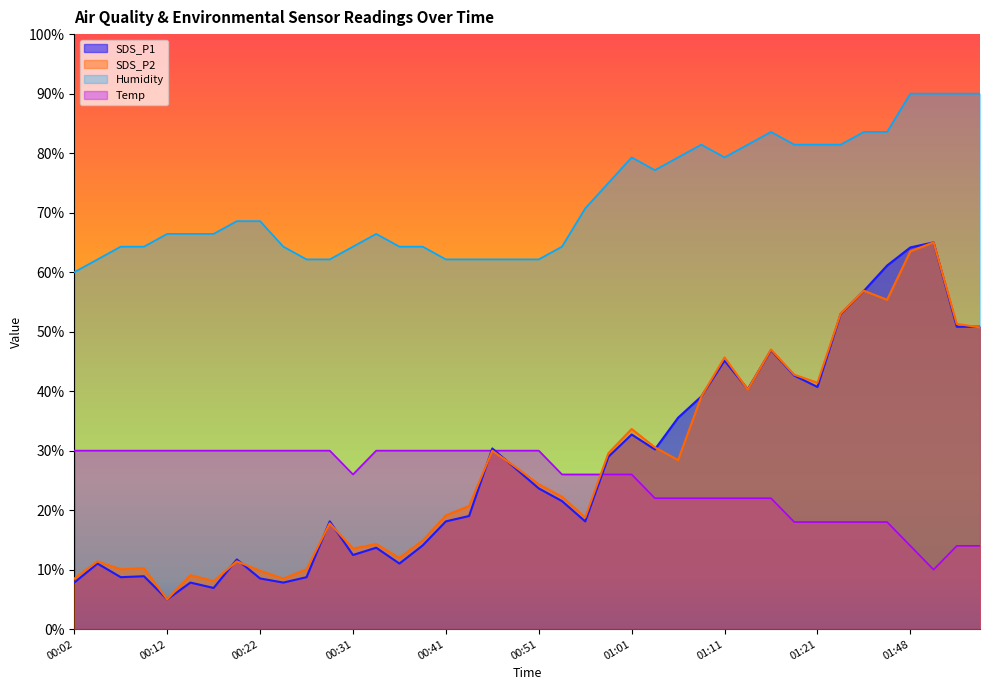

Which has a higher value, 01:23 or 01:48?

01:48